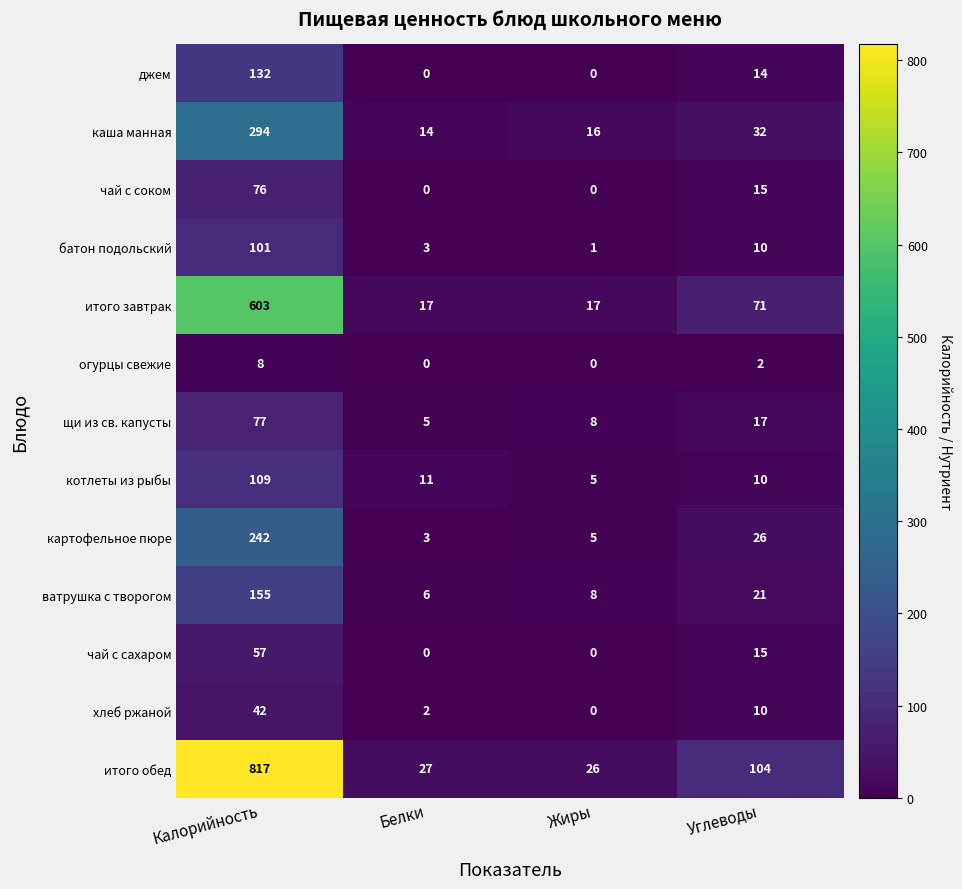

Is it true that джем equals 0 at Жиры?

True